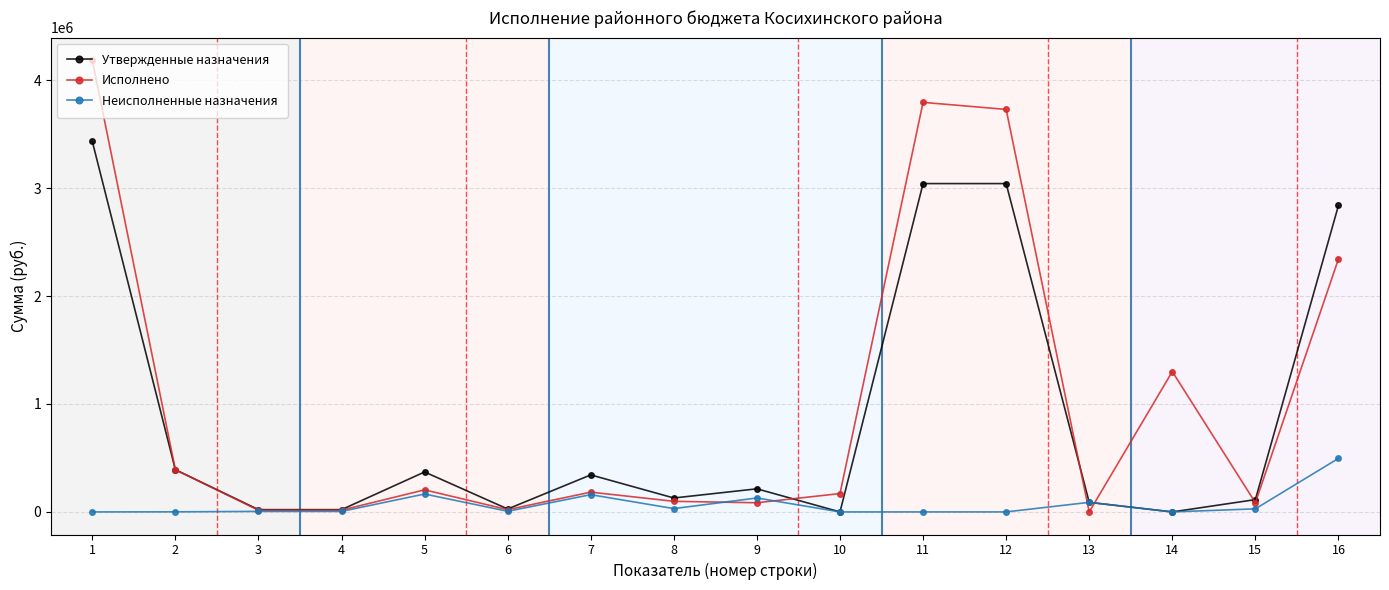

Where is Утвержденные назначения nearest to the value 1716250?

16